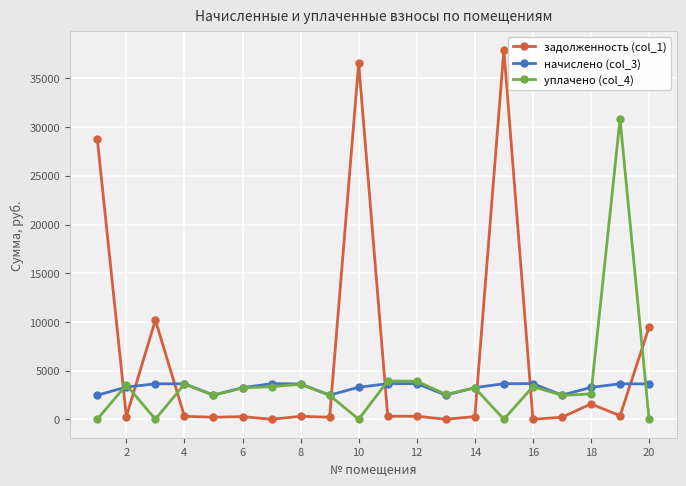

What is the value of the начислено (col_3) point at the 13th from the left?

2477.5